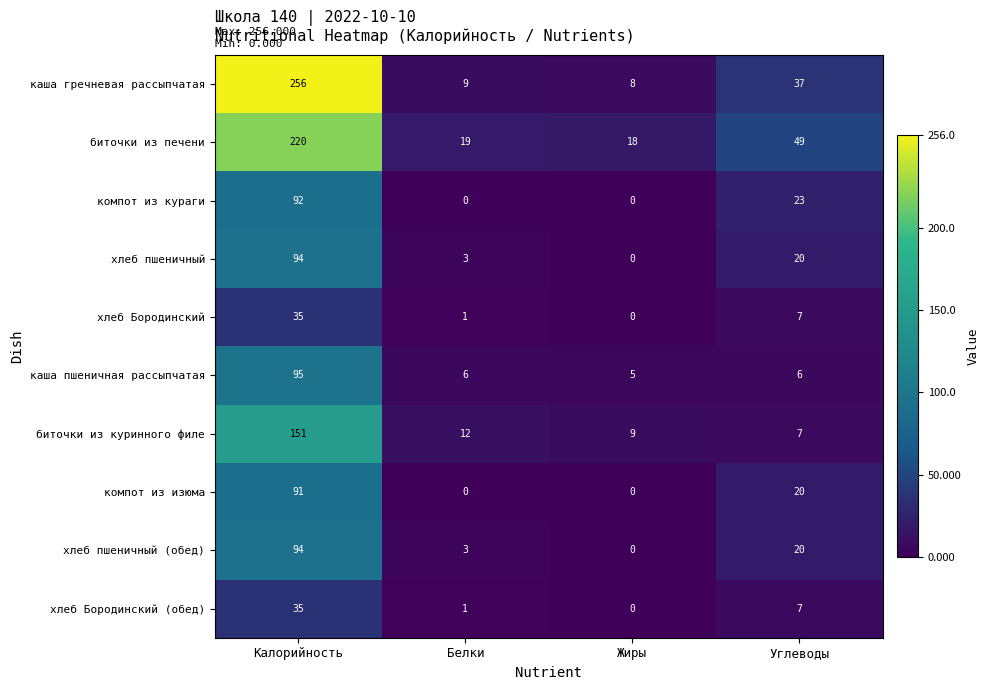

Is it true that биточки из печени equals 32 at Жиры?

False